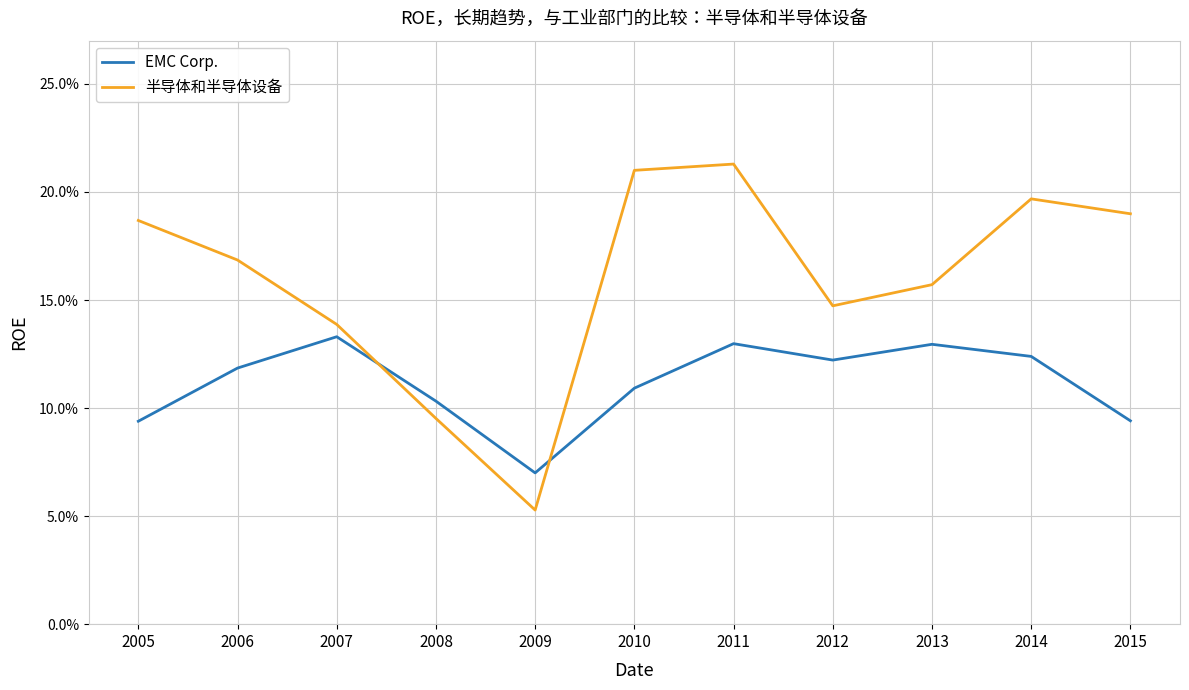

After their last crossing, which series has the higher values: 半导体和半导体设备 or EMC Corp.?

半导体和半导体设备